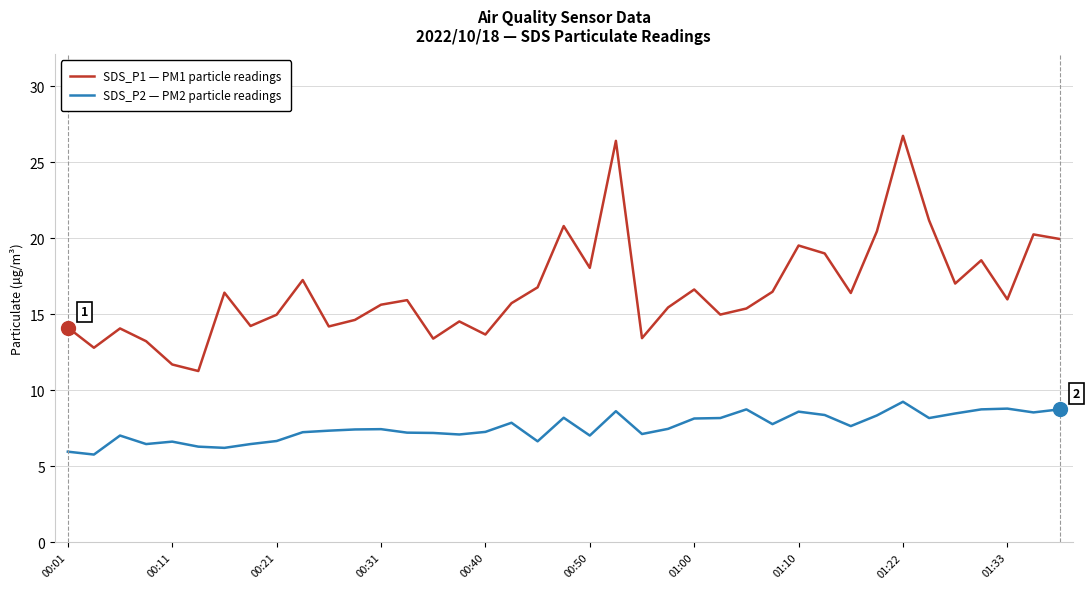

Which series has the largest total across all categories?

SDS_P1 — PM1 particle readings